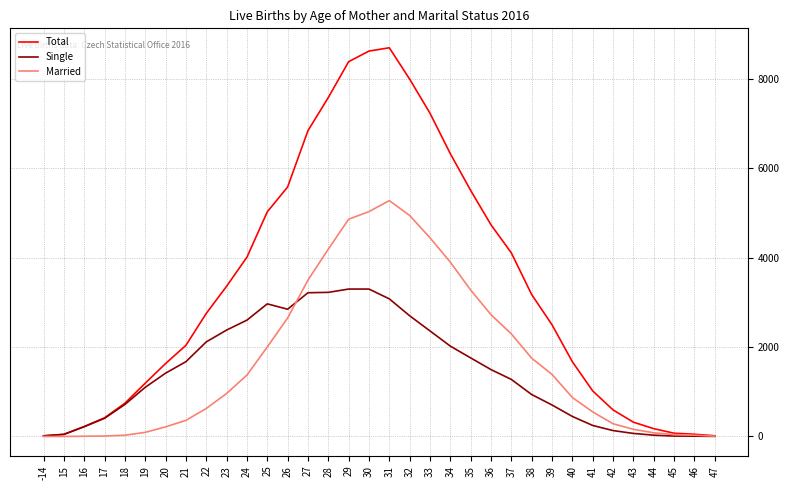

The value of Married at 20 is 215. True or false?

True